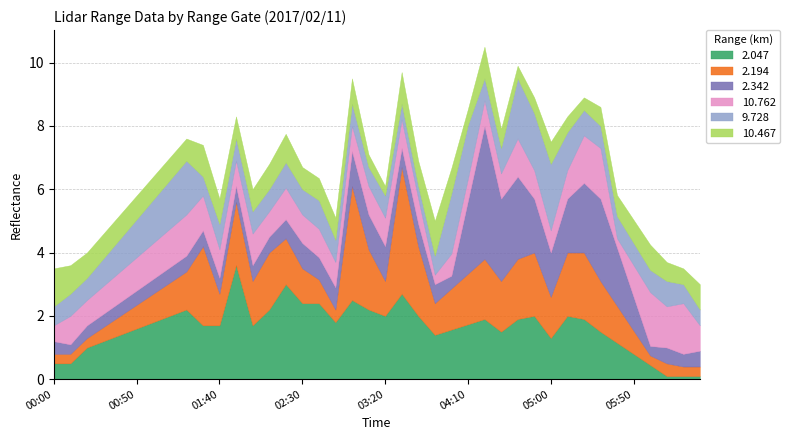

What position from the left is 2017/02/11 05:30?

34